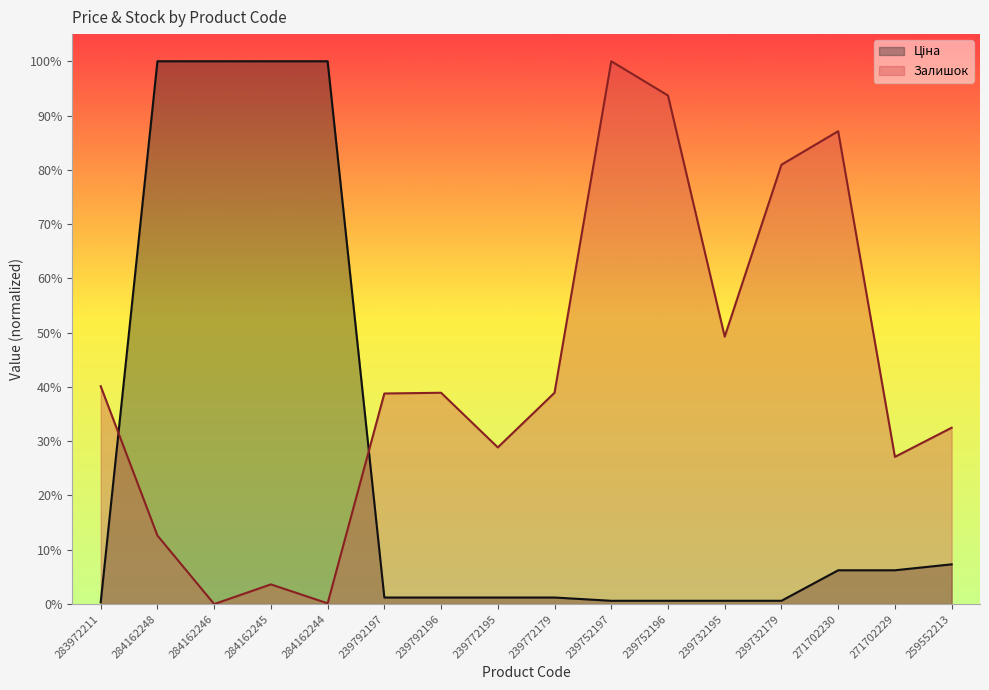

What position from the left is 239792197?

6